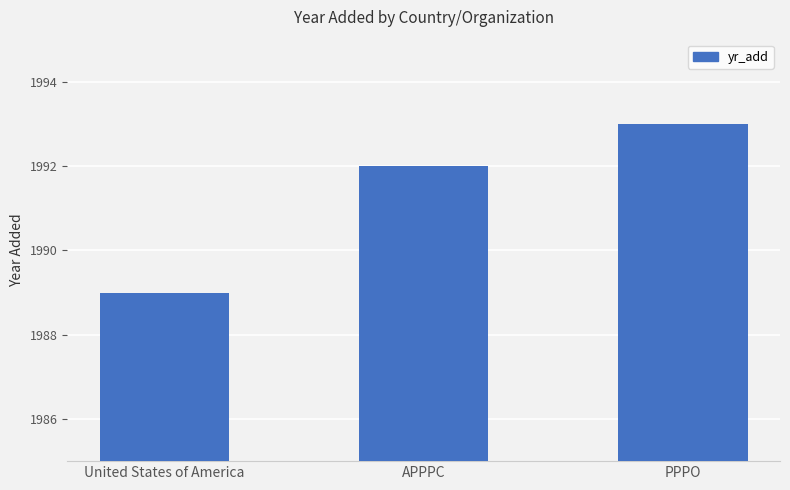

What is the greatest value displayed?

1993